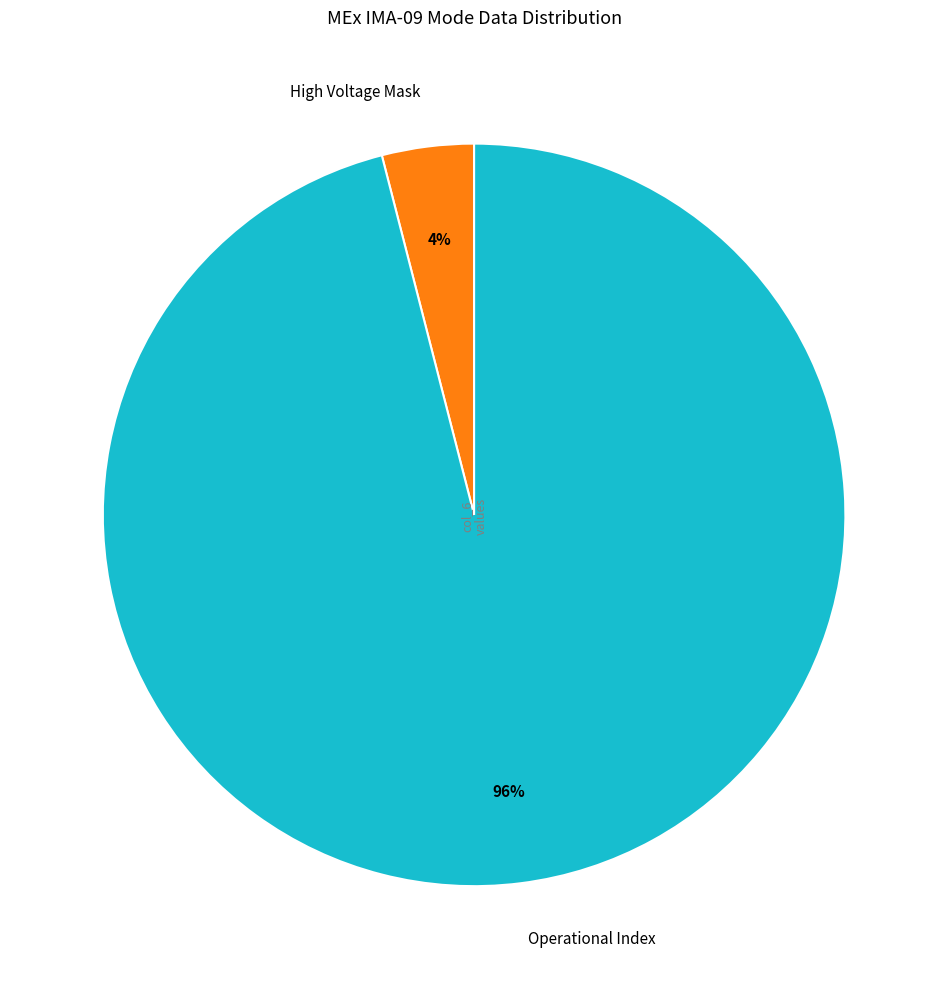

Which slice is the largest?

Operational Index